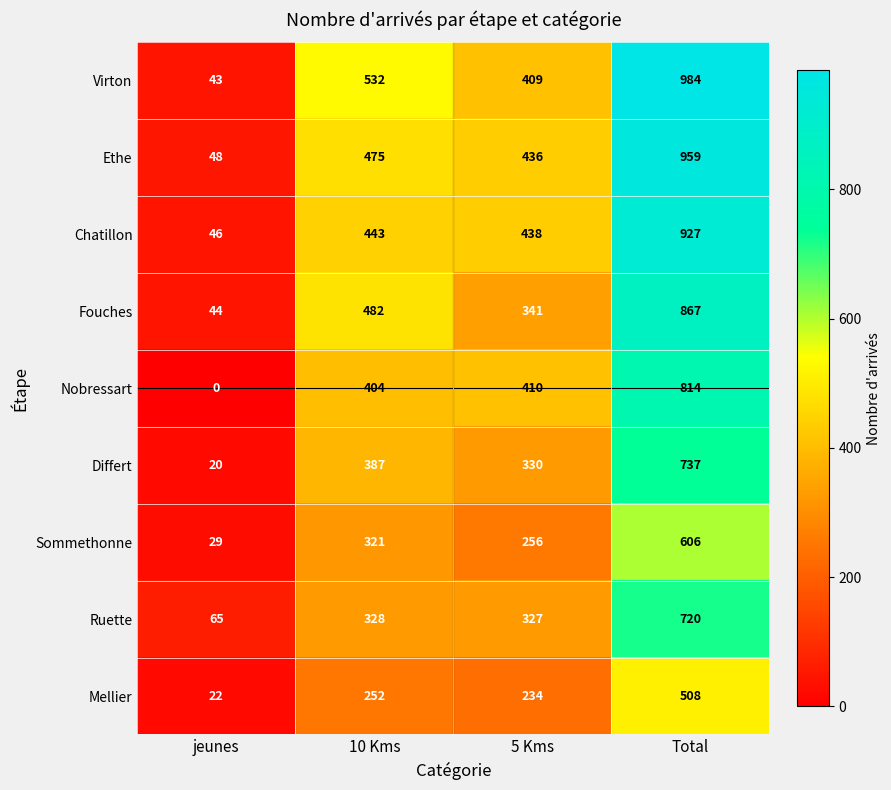

The value of Ethe at 5 Kms is 660. True or false?

False